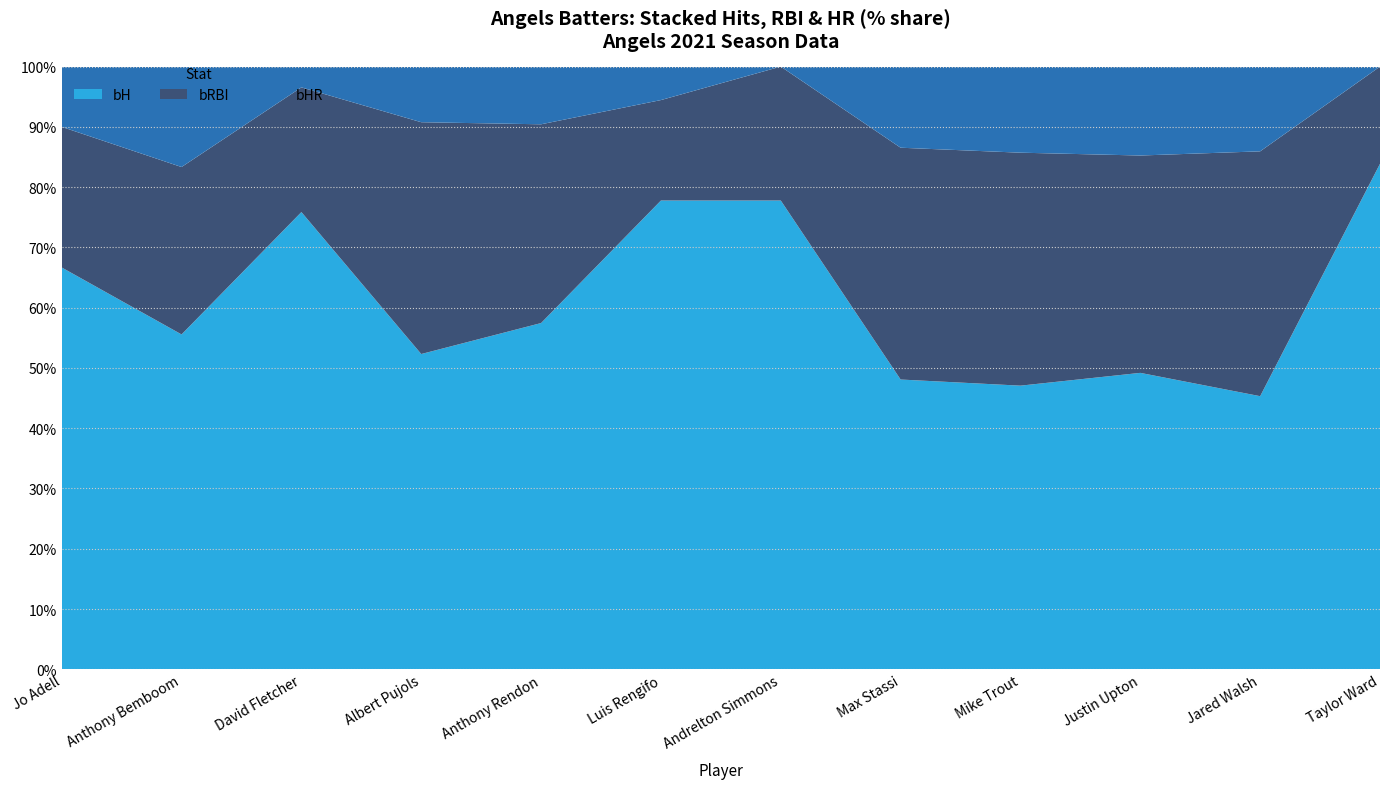

Reading left to right, what are all the values shown in this chart?

bH: Jo Adell=20	Anthony Bemboom=10	David Fletcher=66	Albert Pujols=34	Anthony Rendon=54	Luis Rengifo=14	Andrelton Simmons=35	Max Stassi=25	Mike Trout=56	Justin Upton=30	Jared Walsh=29	Taylor Ward=26
bRBI: Jo Adell=7	Anthony Bemboom=5	David Fletcher=18	Albert Pujols=25	Anthony Rendon=31	Luis Rengifo=3	Andrelton Simmons=10	Max Stassi=20	Mike Trout=46	Justin Upton=22	Jared Walsh=26	Taylor Ward=5
bHR: Jo Adell=3	Anthony Bemboom=3	David Fletcher=3	Albert Pujols=6	Anthony Rendon=9	Luis Rengifo=1	Andrelton Simmons=0	Max Stassi=7	Mike Trout=17	Justin Upton=9	Jared Walsh=9	Taylor Ward=0